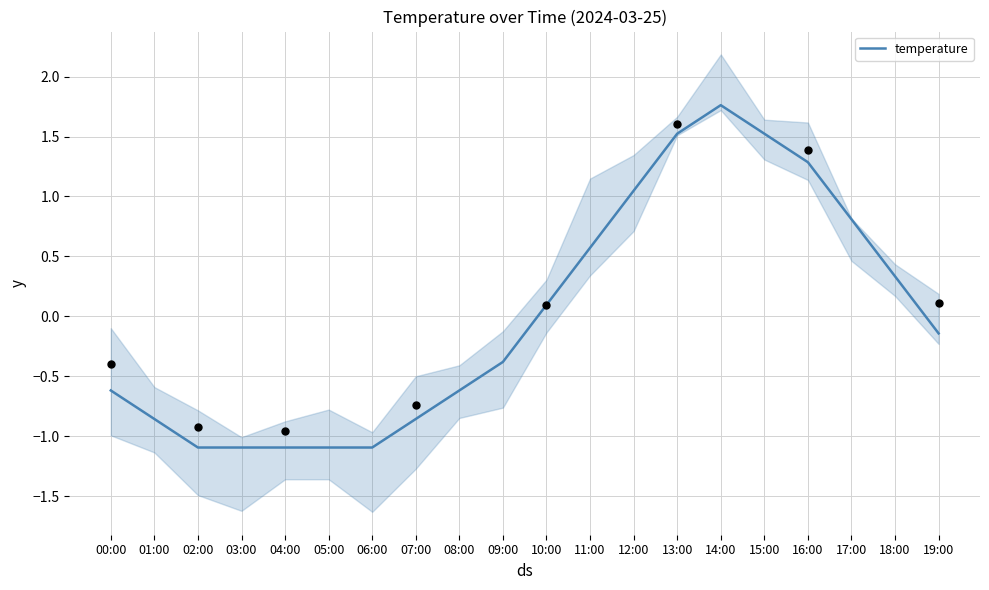

What is the change in value from 03:00 to 09:00?

+0.7